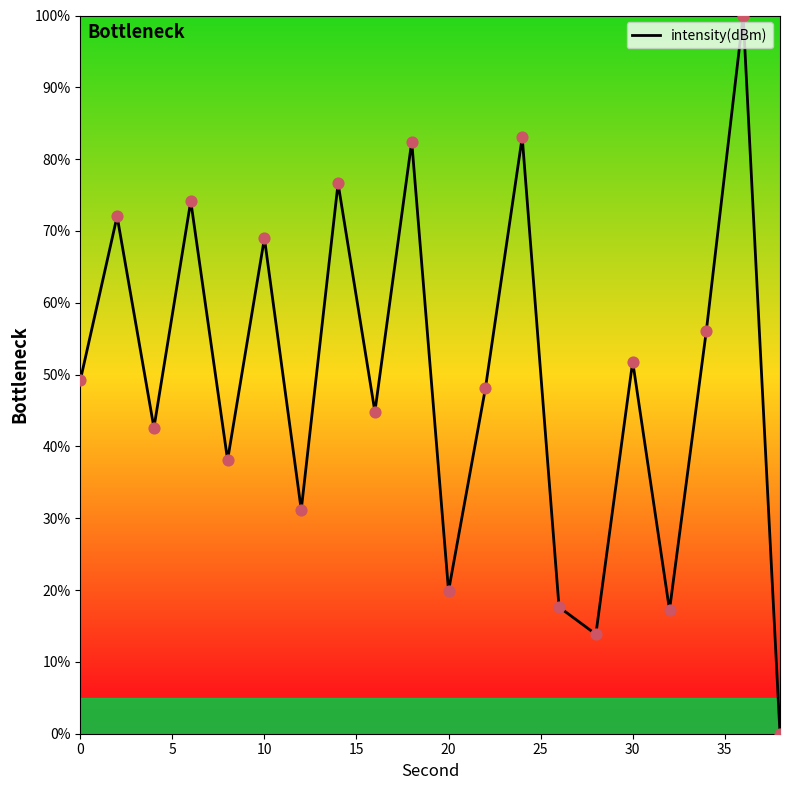

What is the maximum value shown in the chart?

100.0